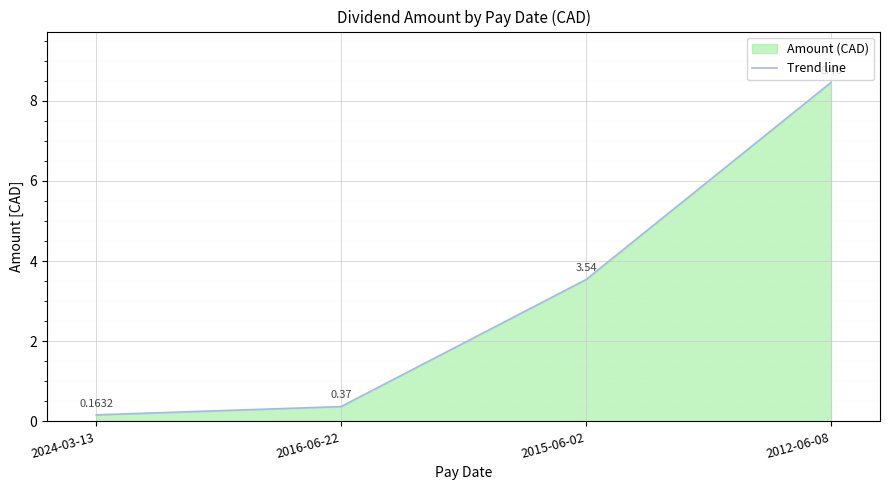

List the labels in order of value, largest first.

2012-06-08, 2015-06-02, 2016-06-22, 2024-03-13